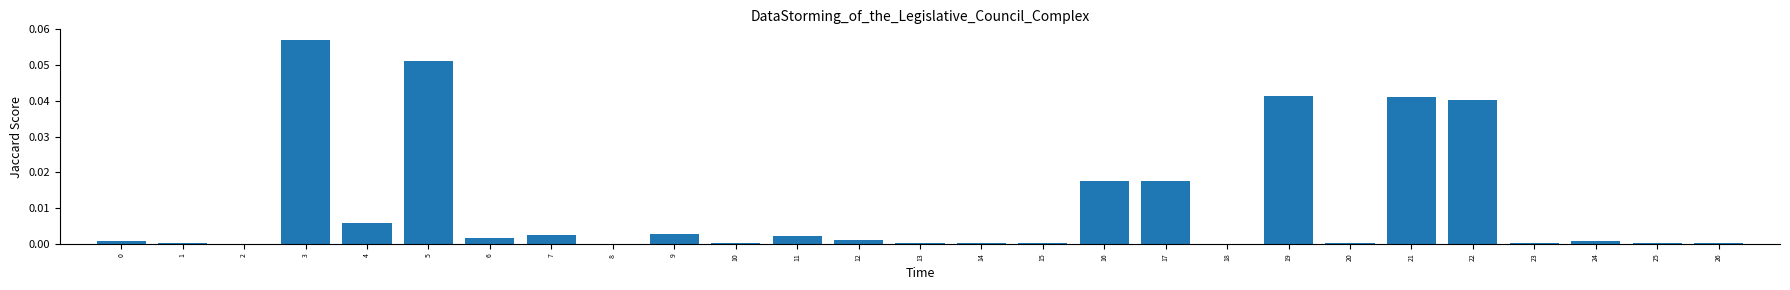

At which category does the chart reach its peak across all series?

3